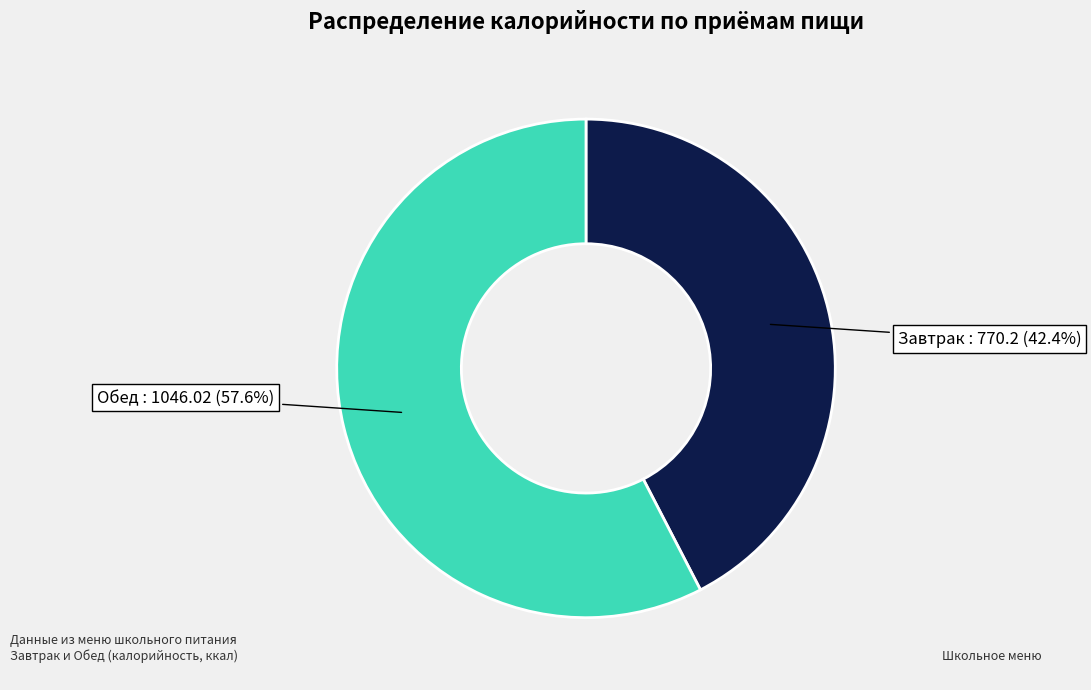

What is the ratio of the value at Обед to the value at Завтрак?

1.4